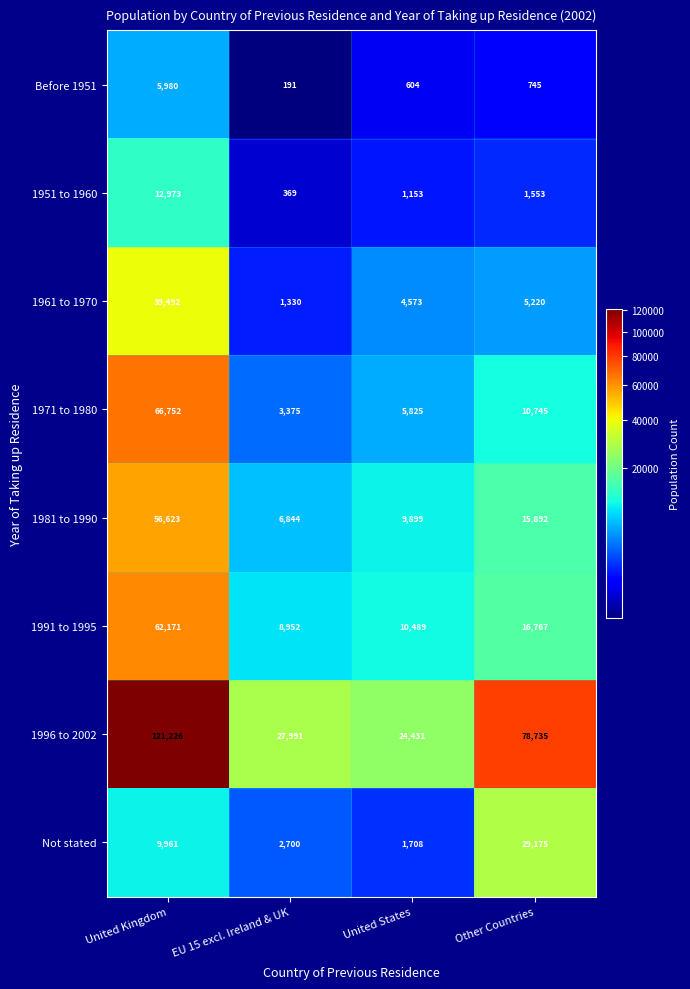

At which label does Before 1951 reach its peak?

United Kingdom